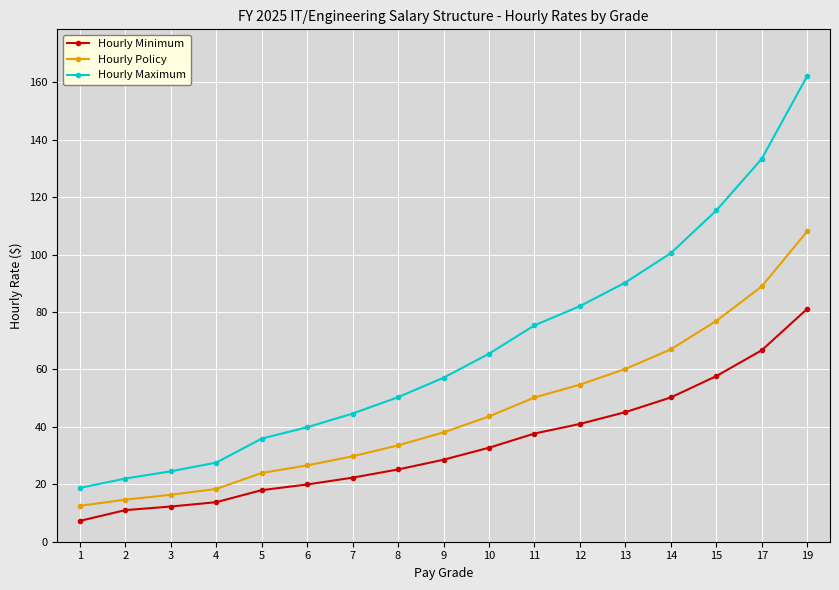

True or false: Hourly Maximum and Hourly Minimum cross at least once.

False